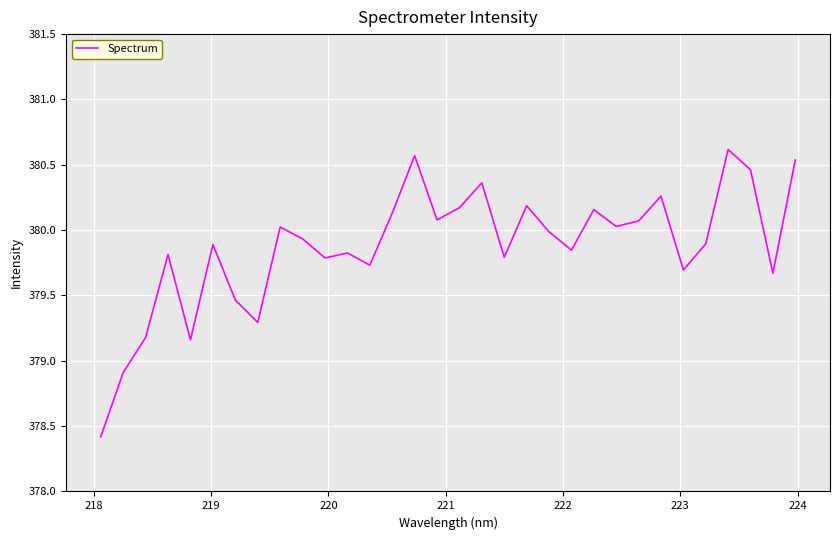

What is the smallest value displayed?

378.4